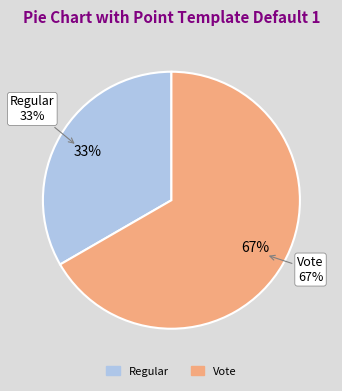

Combined, what portion of the pie is Regular and Vote?

100.0%